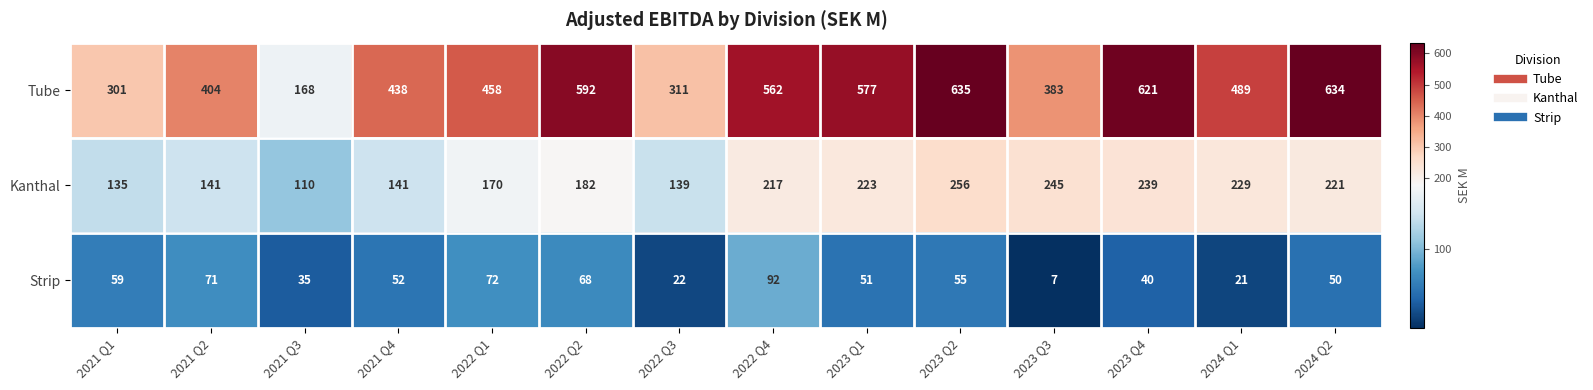

What is the difference between the Tube values at 2023 Q1 and 2022 Q4?

15